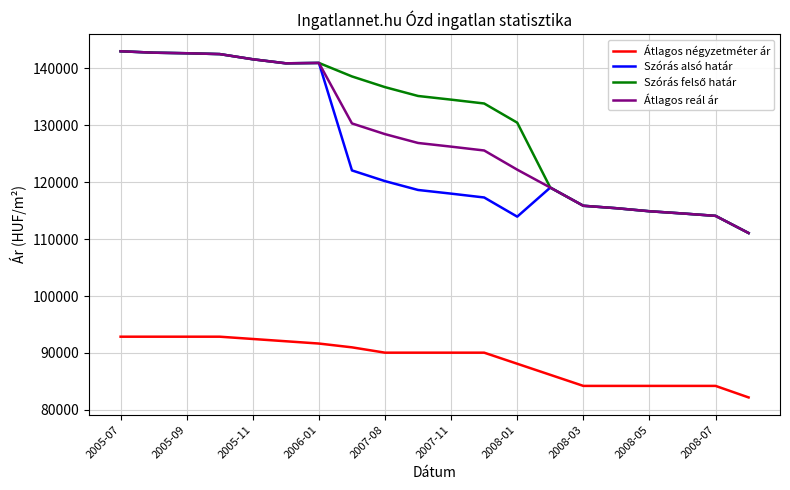

What is the minimum value for Átlagos négyzetméter ár?

82182